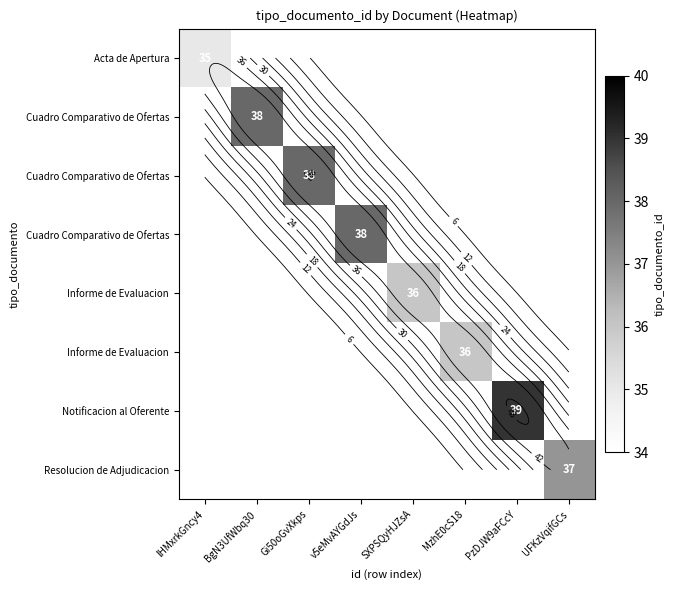

Between Gi50oGvXkps and v5eMvAYGdJs, which is larger?

v5eMvAYGdJs